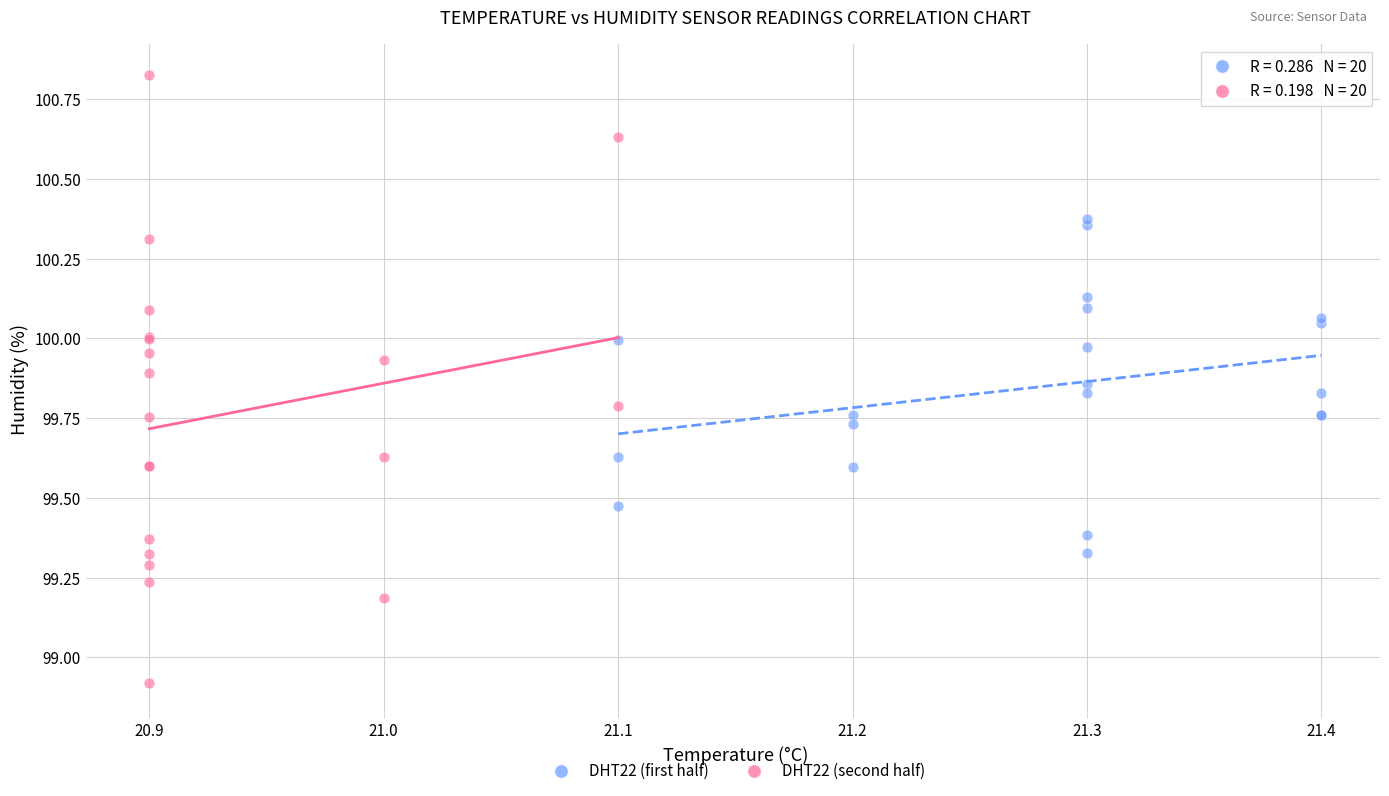

Which series contains the highest Y value?

DHT22 (second half)